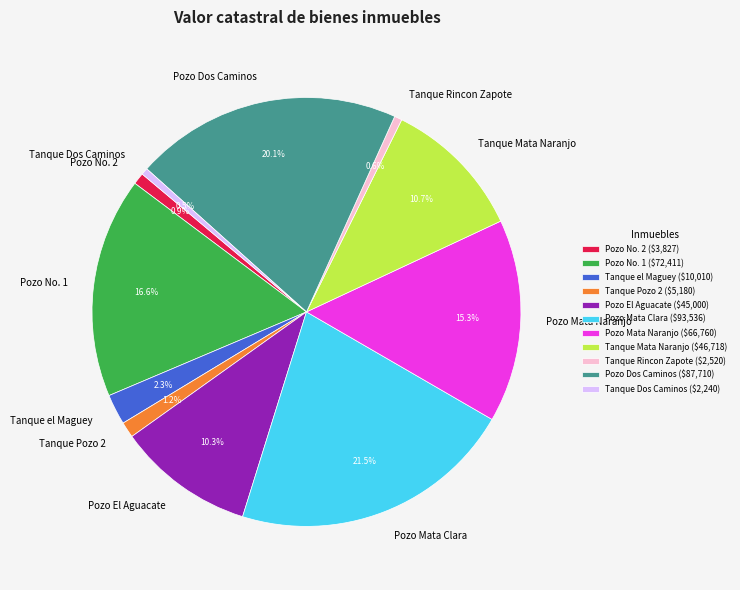

True or false: Pozo El Aguacate accounts for 22% of the total.

False